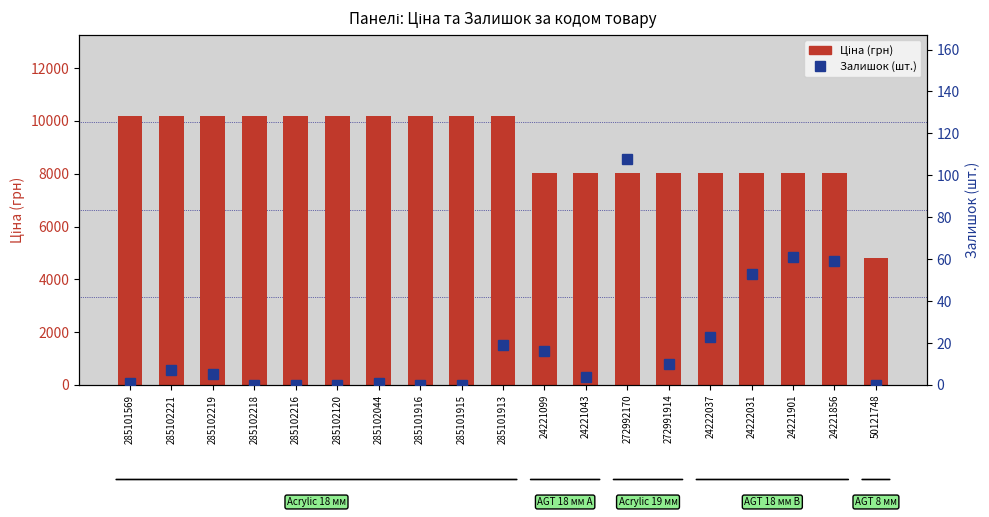

What position from the left is 24221099?

11